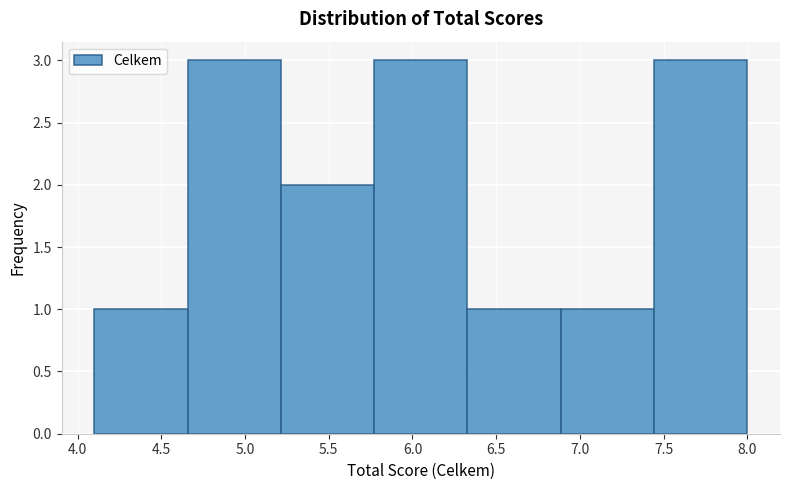

Reading left to right, list every bar in this chart as the range it spans on the x-axis followed by its height. Neither the bar edges nor the heights are printed on the chart, so give them approximately, as read against the axes.

4.10 to 4.65: 1
4.65 to 5.20: 3
5.20 to 5.75: 2
5.75 to 6.35: 3
6.35 to 6.90: 1
6.90 to 7.45: 1
7.45 to 8.00: 3